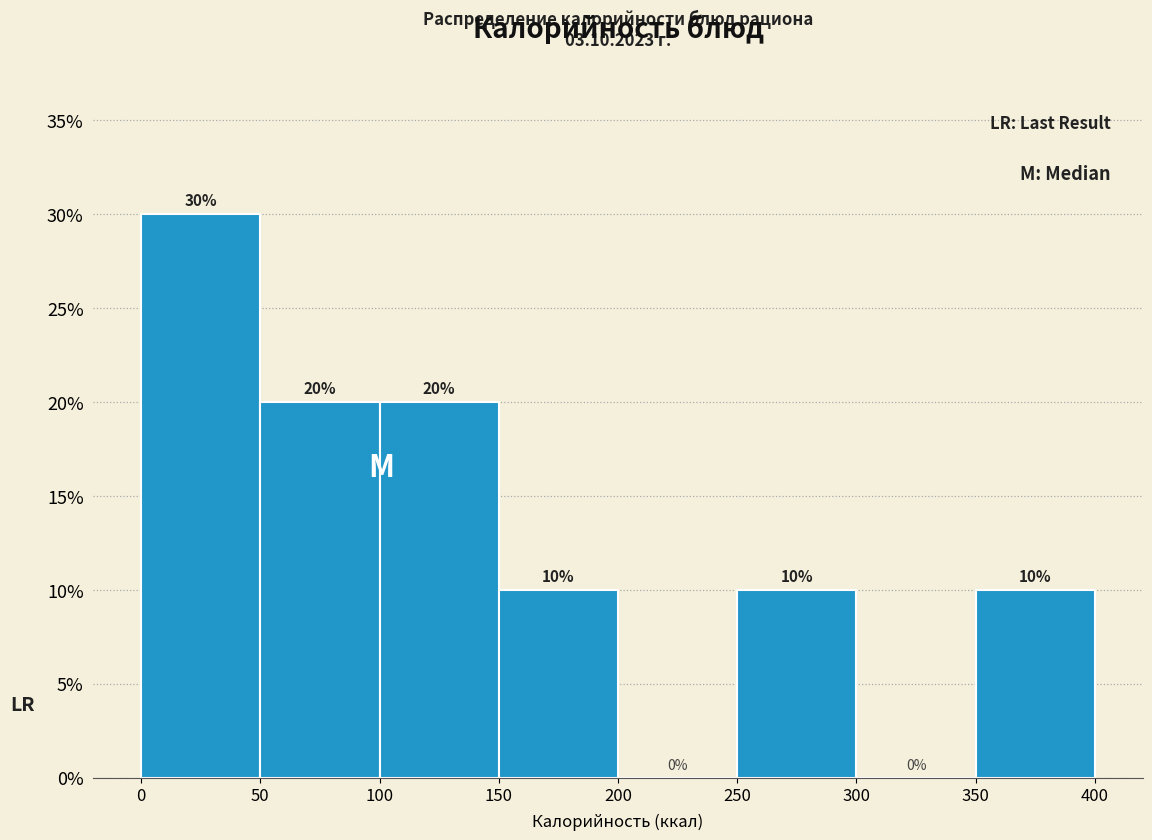

Reading left to right, transcribe this chart: for each bar, give the range it covers on the x-axis and its height.

0 to 50: 30
50 to 100: 20
100 to 150: 20
150 to 200: 10
200 to 250: 0
250 to 300: 10
300 to 350: 0
350 to 400: 10